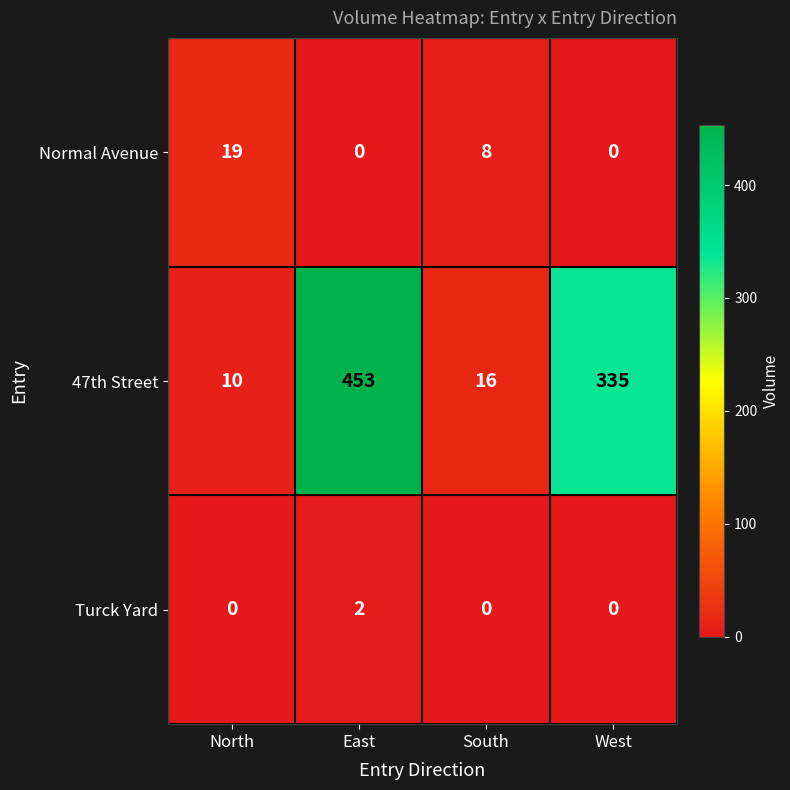

Count the number of data series in this chart.

3